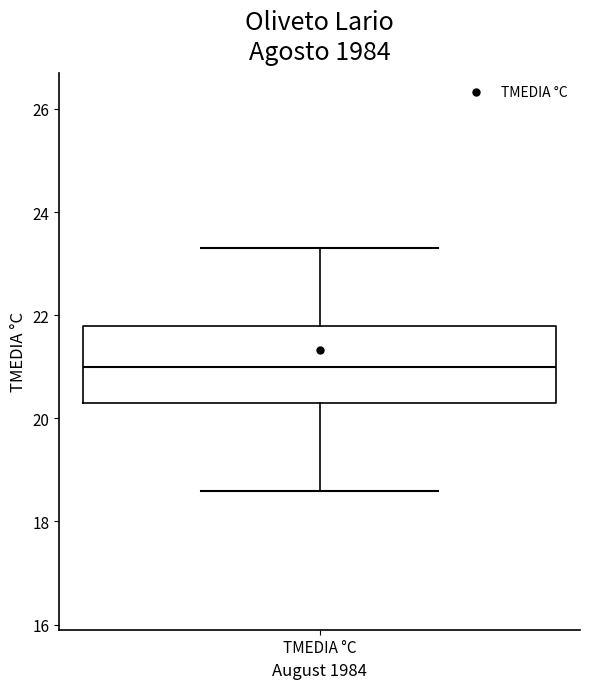

Where does the lower whisker of the box for TMEDIA °C end on the y-axis? The values are not printed on the chart, so give them approximately, as read against the axis.

18.6